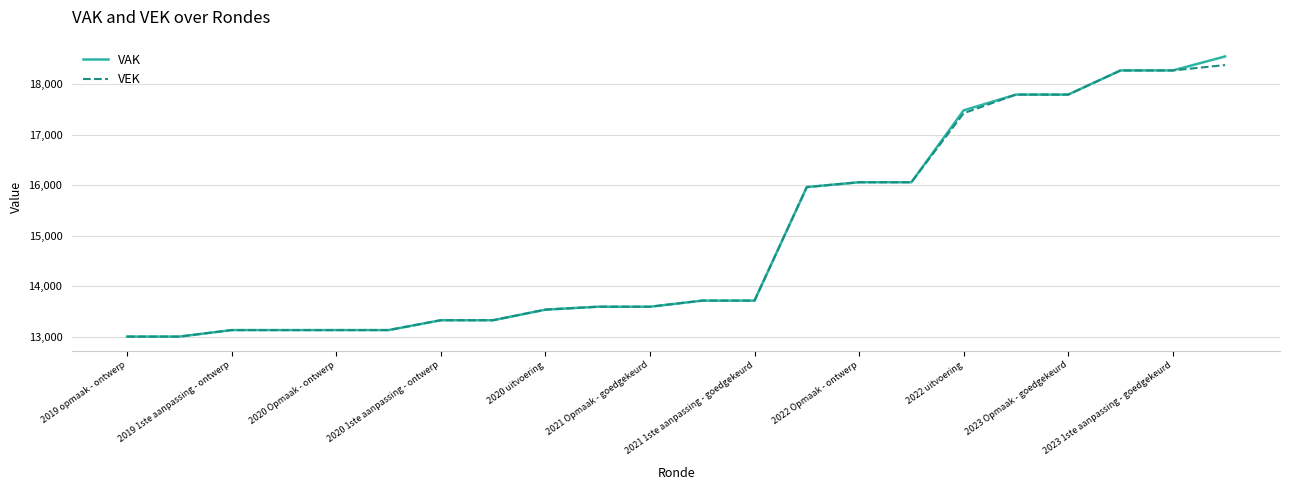

Reading left to right, what are all the values shown in this chart?

VAK: 13006	13006	13135	13135	13135	13135	13330	13330	13539	13597	13597	13718	13718	15966	16061	16061	17484	17796	17796	18274	18274	18551
VEK: 13006	13006	13135	13135	13135	13135	13330	13330	13540	13597	13597	13718	13718	15965	16061	16061	17427	17796	17796	18274	18274	18381